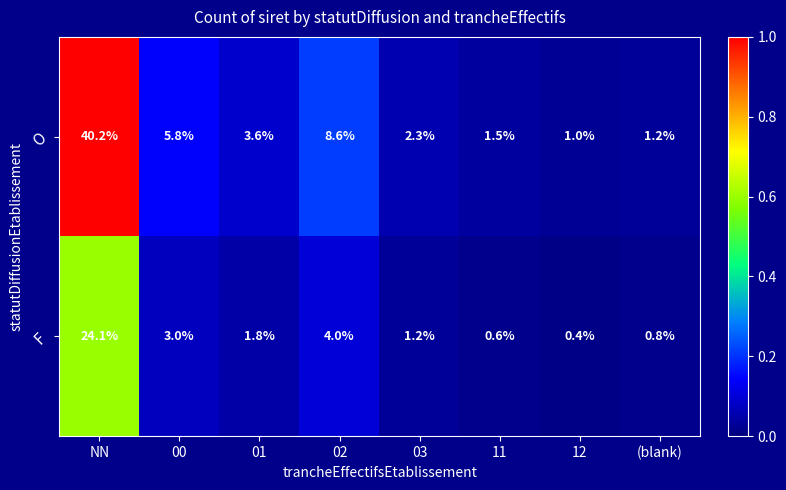

What value does the O series have at 11?

1.5